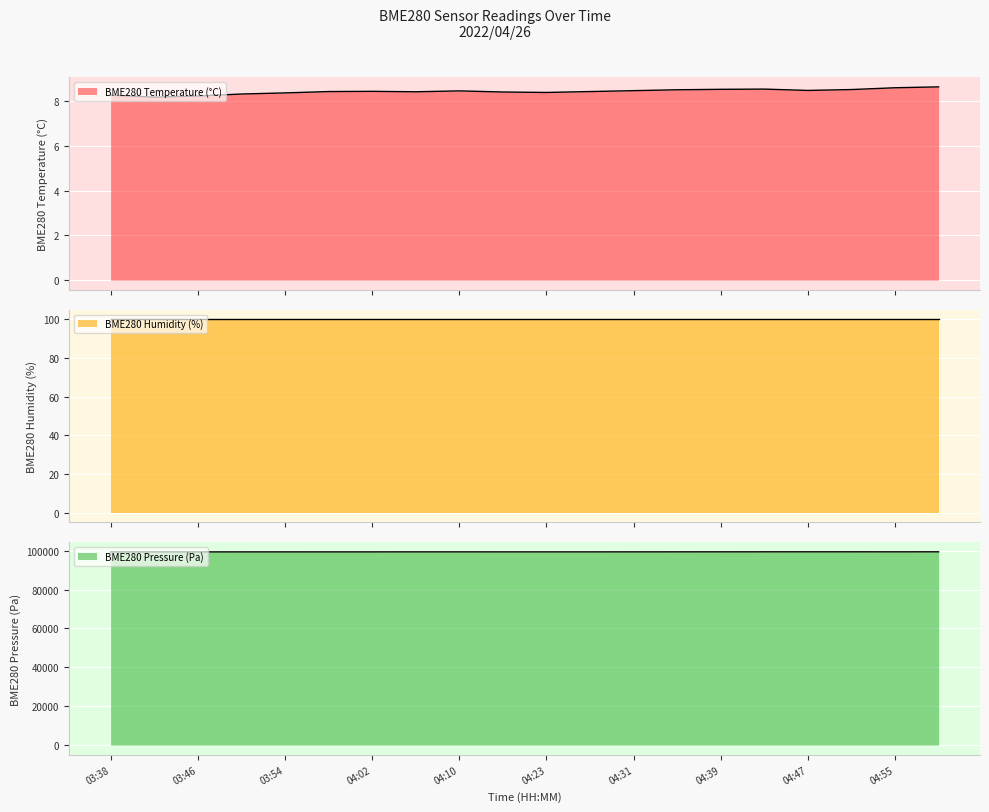

True or false: BME280_pressure and BME280_temperature cross at least once.

False